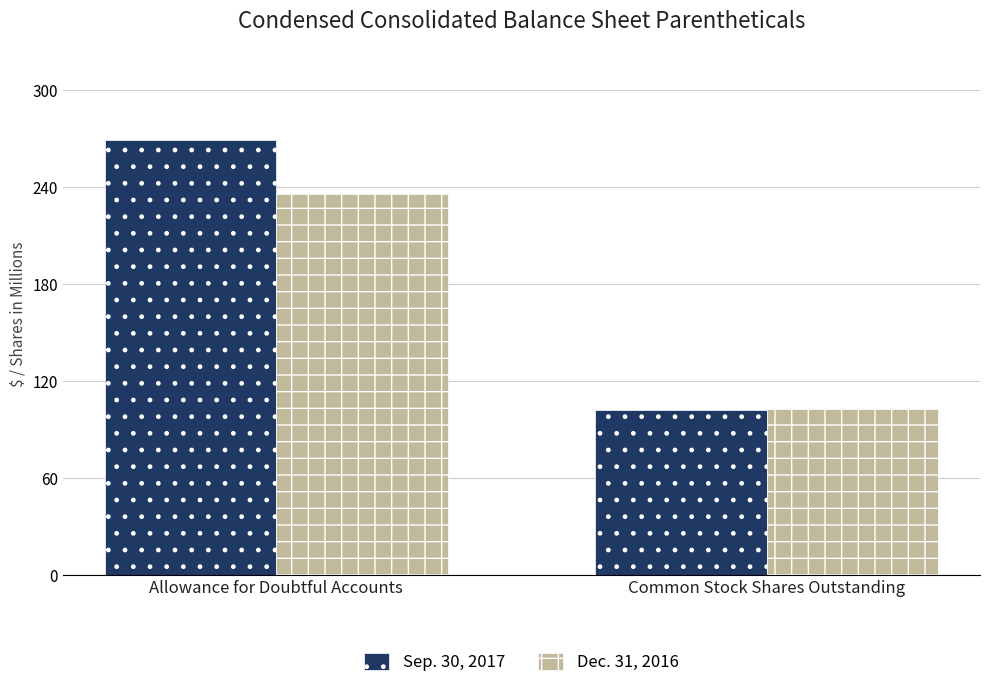

At which label is Dec. 31, 2016 closest to 169?

Common Stock Shares Outstanding